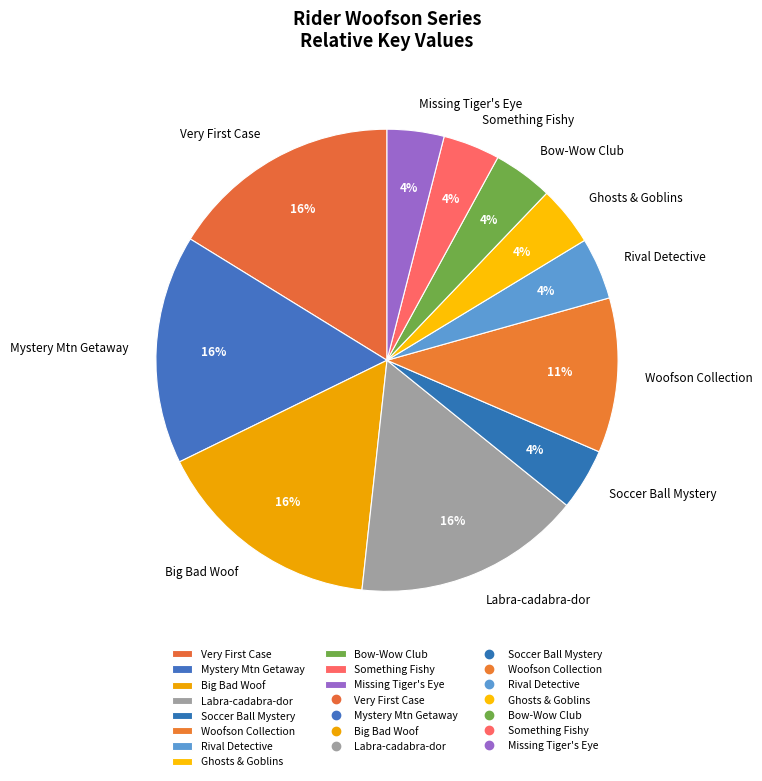

What is the ratio of the value at Bow-Wow Club to the value at Ghosts & Goblins?

1.0